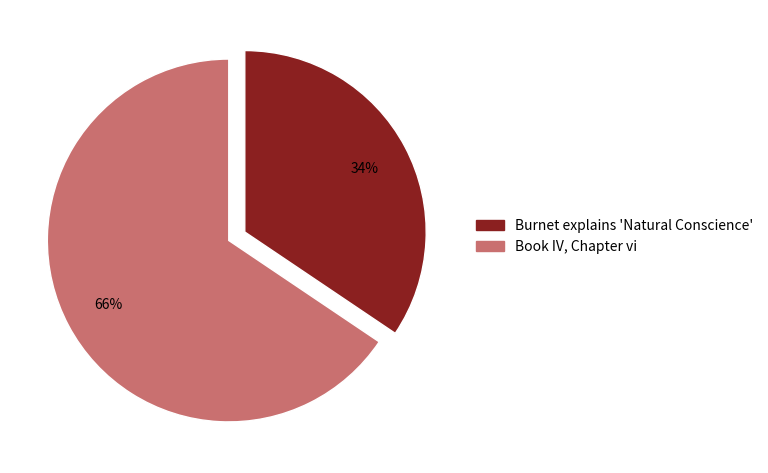

Which category has the biggest portion of the pie?

Book IV, Chapter vi